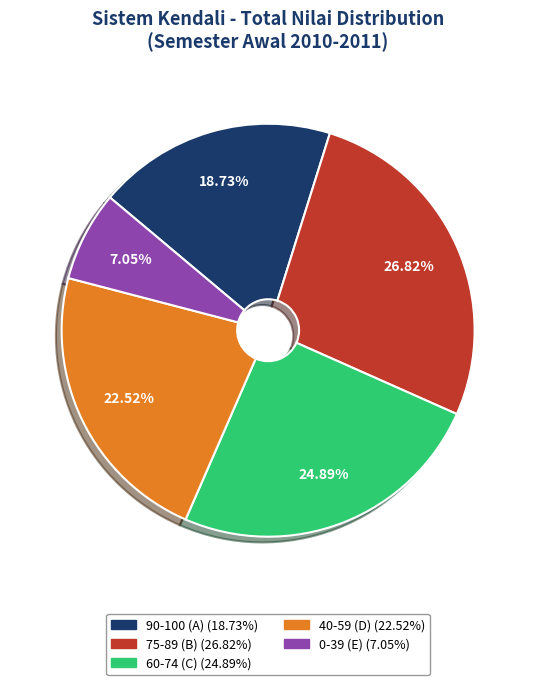

How many slices are in this pie chart?

5